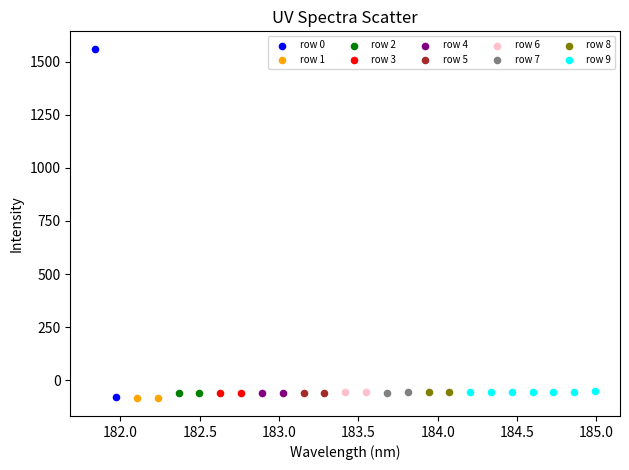

Which series has the widest spread of Y values?

row 0